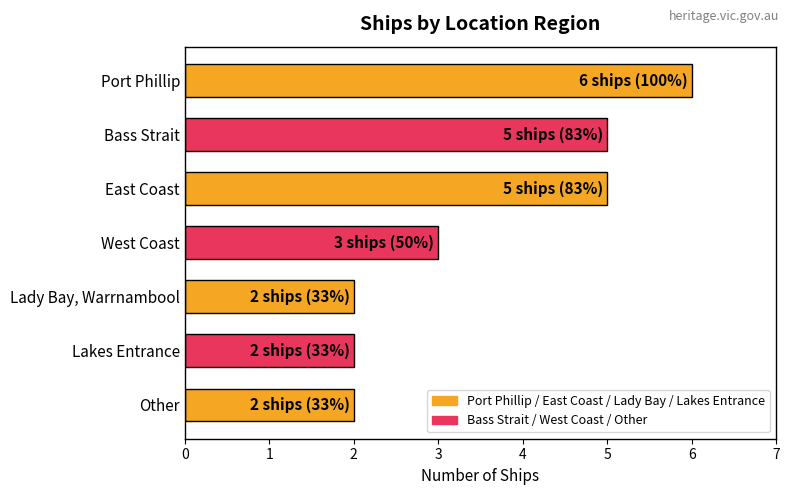

What is the sum of the values at East Coast and Lady Bay, Warrnambool?

7